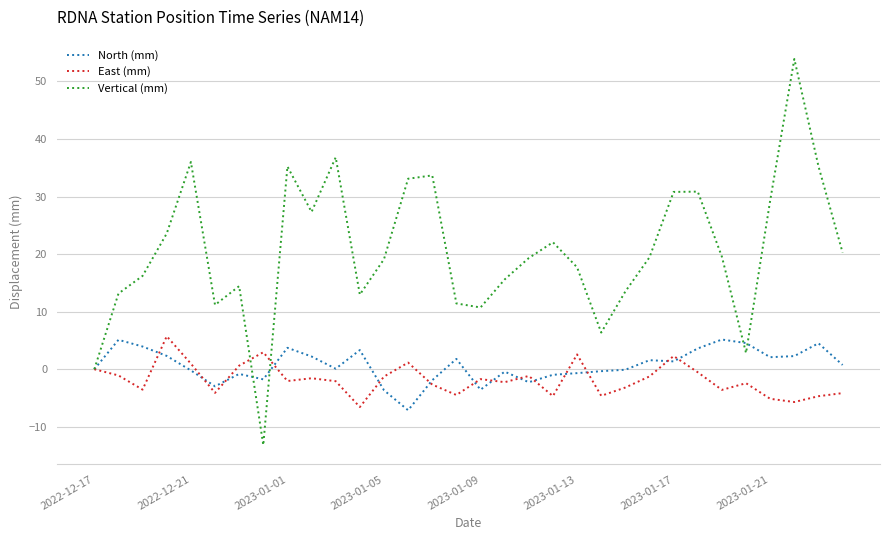

Which series has the largest total across all categories?

Vertical (mm)